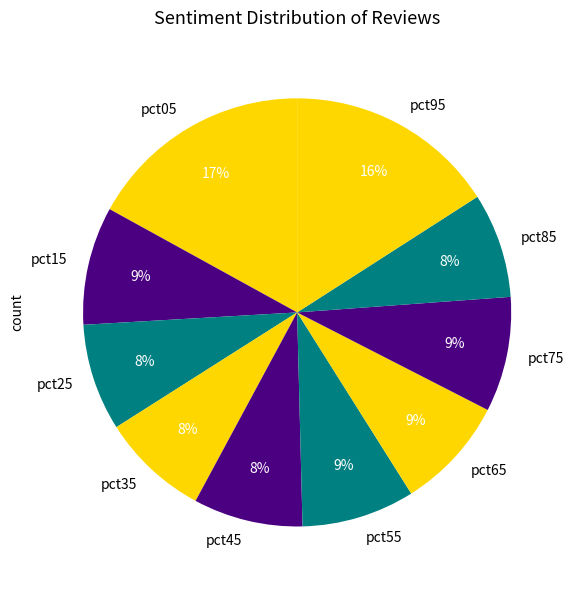

Which category has the biggest portion of the pie?

pct05